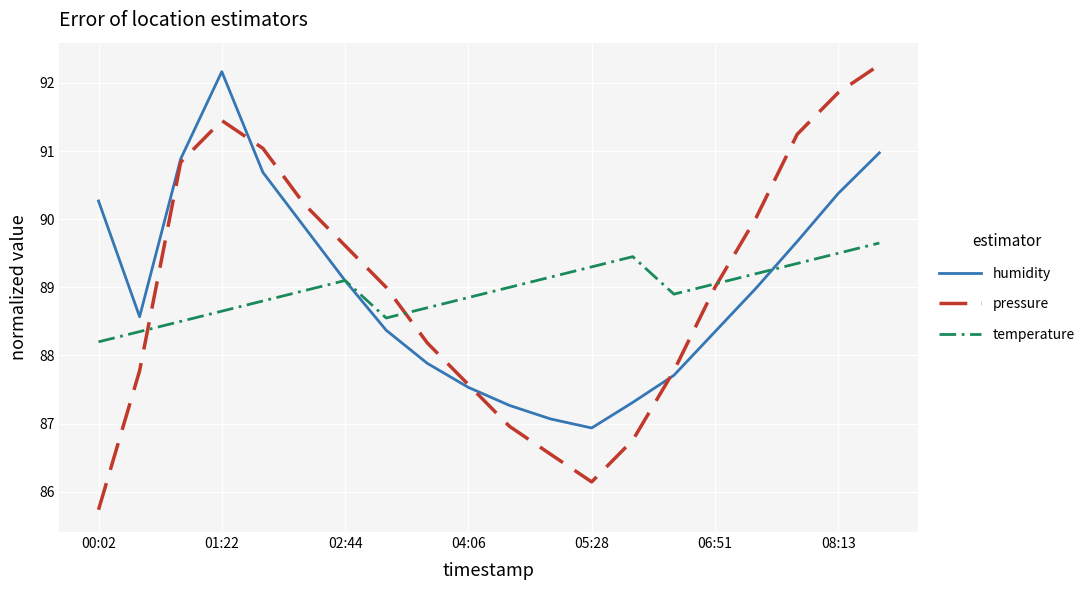

Which series has the widest spread of values?

pressure